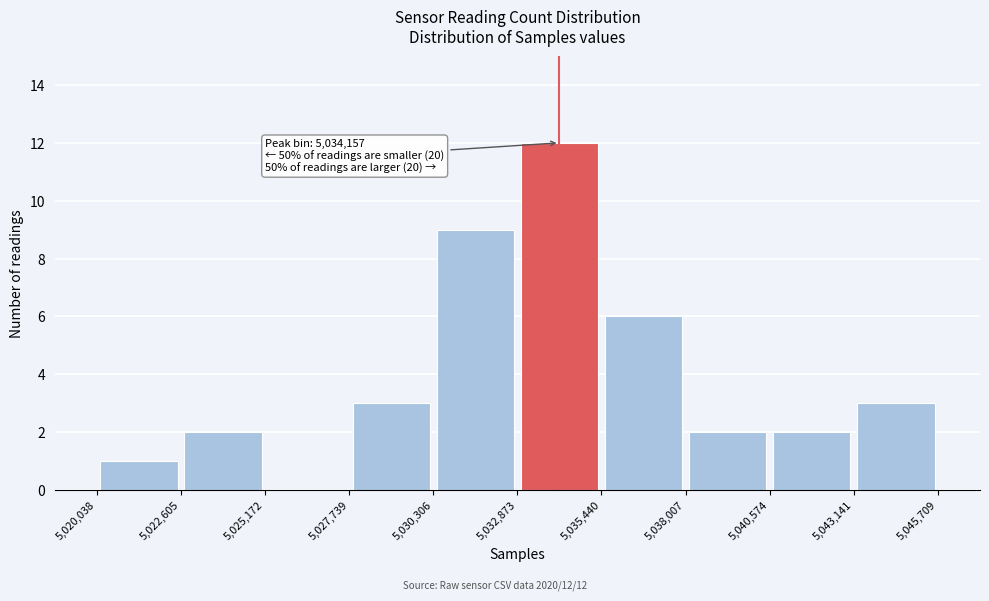

Over which range of the x-axis is the bar tallest?

5,032,873 to 5,035,440